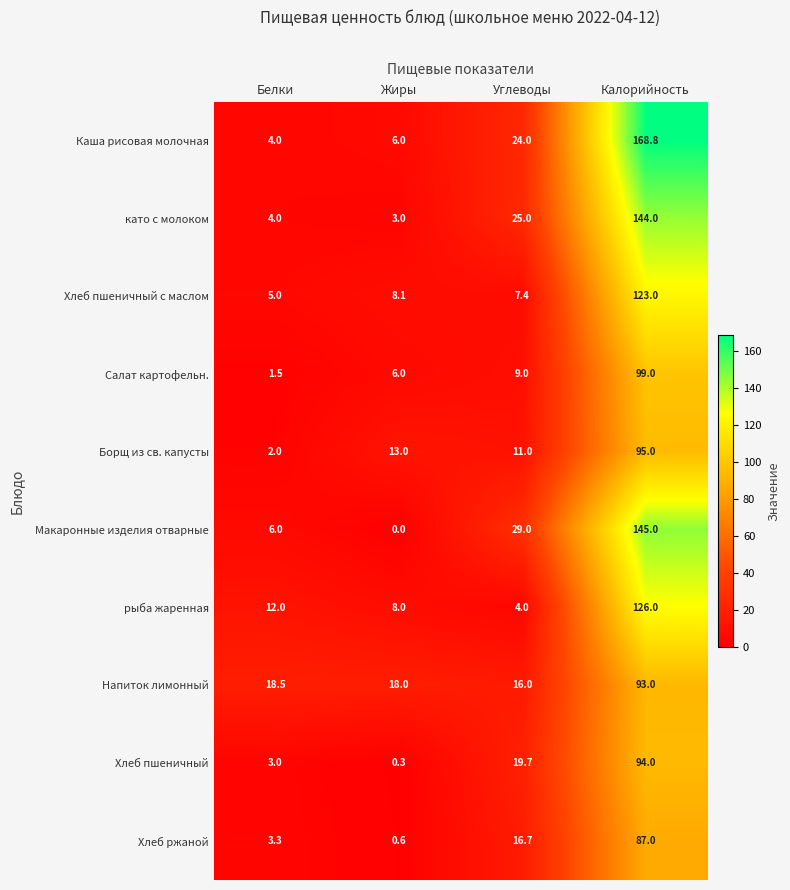

What is the difference between the maximum and minimum values in the Хлеб пшеничный с маслом series?

118.0